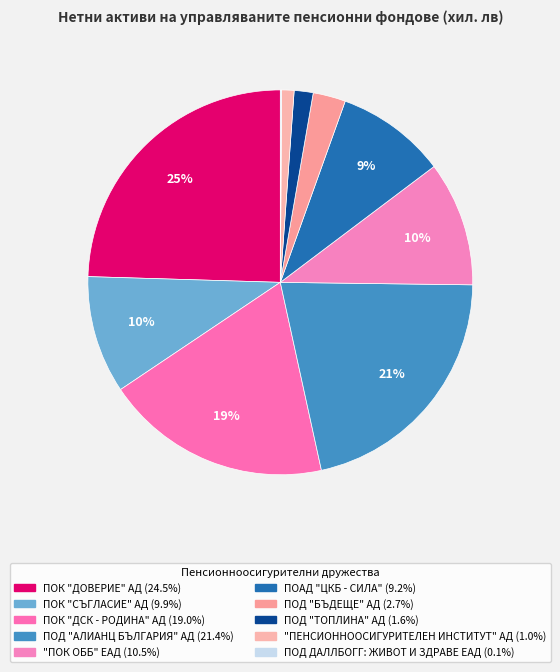

True or false: ПОД ДАЛЛБОГГ: ЖИВОТ И ЗДРАВЕ ЕАД accounts for 0% of the total.

True